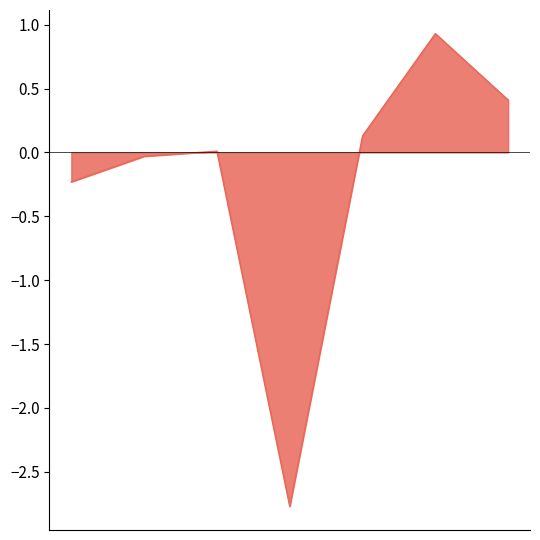

How many lines are shown in the chart?

1